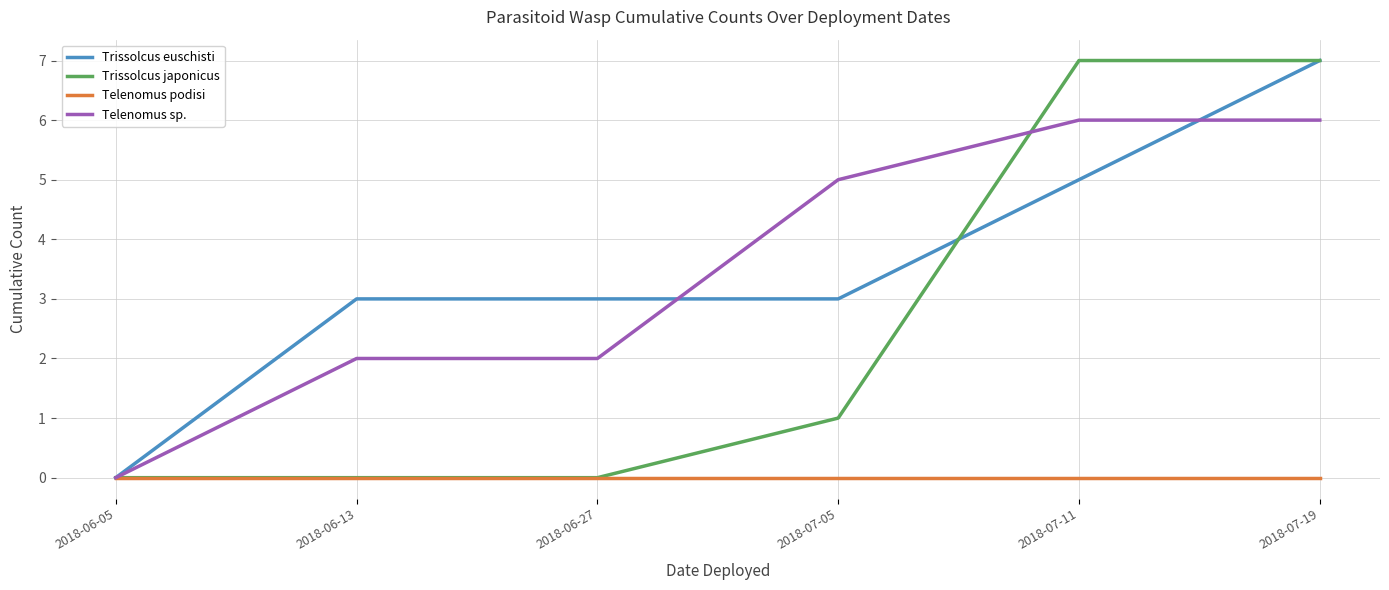

How many lines are shown in the chart?

4